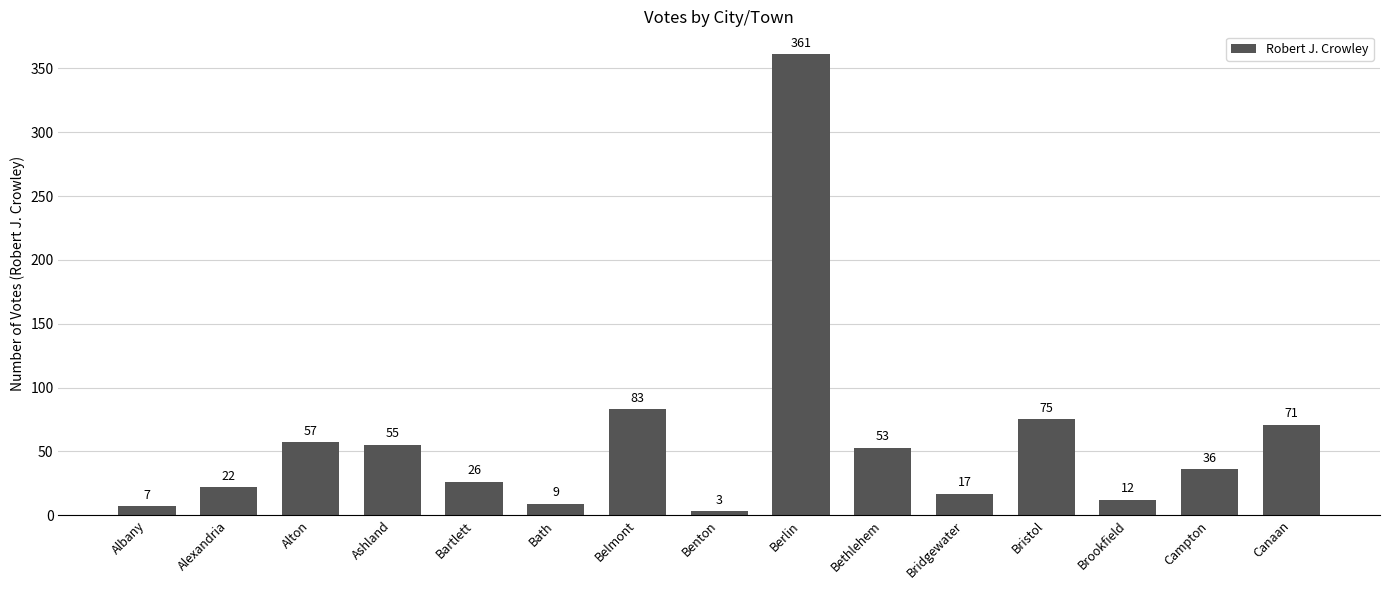

How many bars are there in total?

15